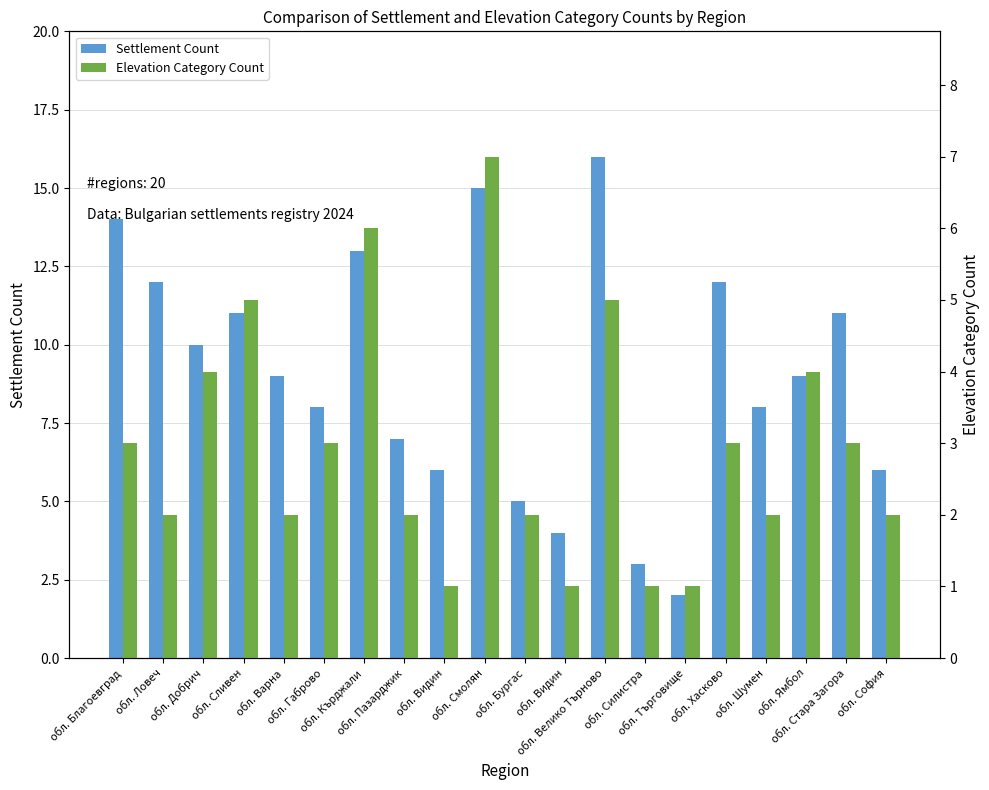

Which series changed the most between обл. Благоевград and обл. Габрово?

Settlement Count